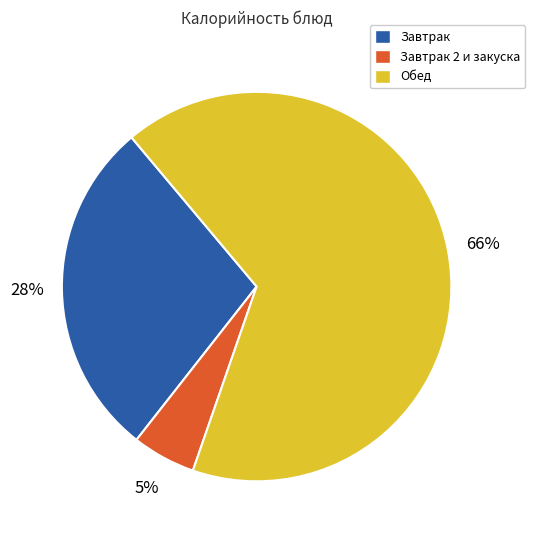

How many slices are in this pie chart?

3